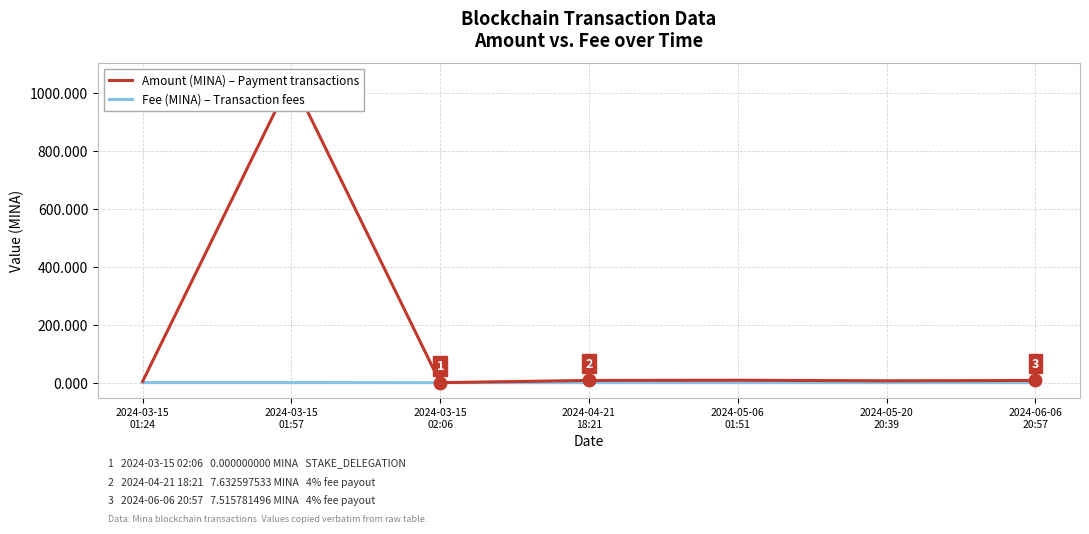

How many intersections are there between Fee (MINA) and Amount (MINA)?

2